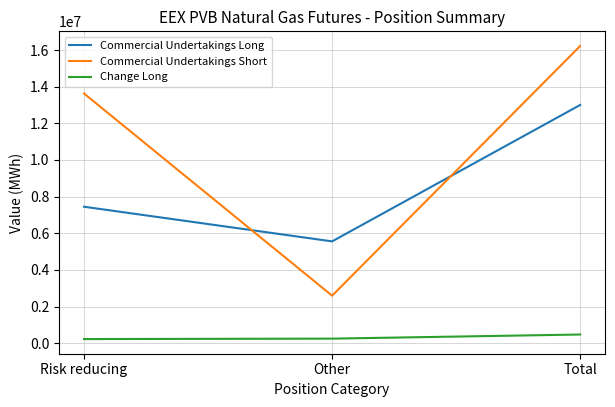

Between Risk reducing and Other, which series saw the biggest shift?

Commercial Undertakings Short